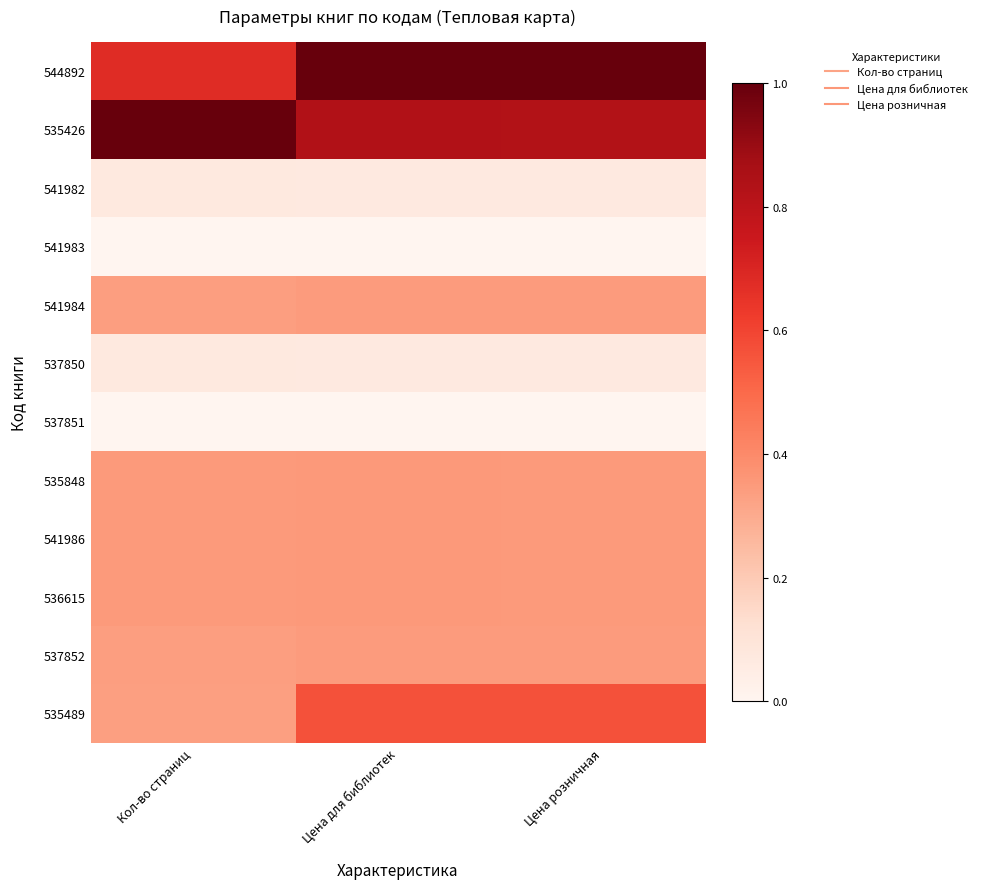

At which category does the chart reach its minimum across all series?

Кол-во страниц